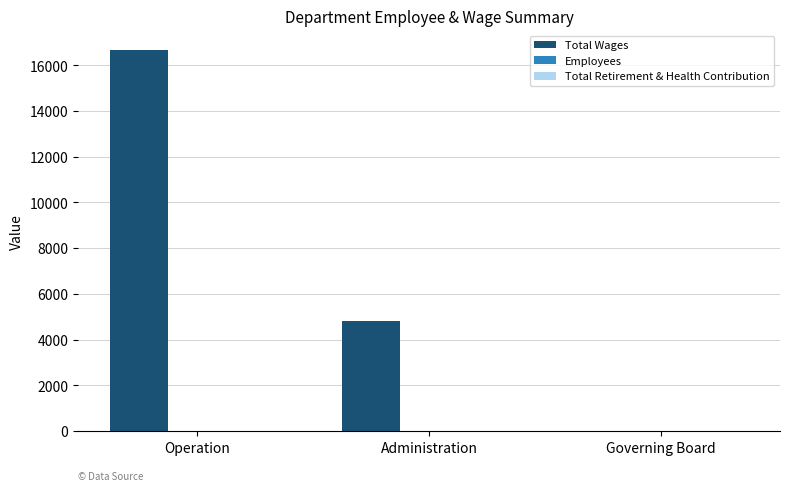

Which series has the largest total across all categories?

Total Wages